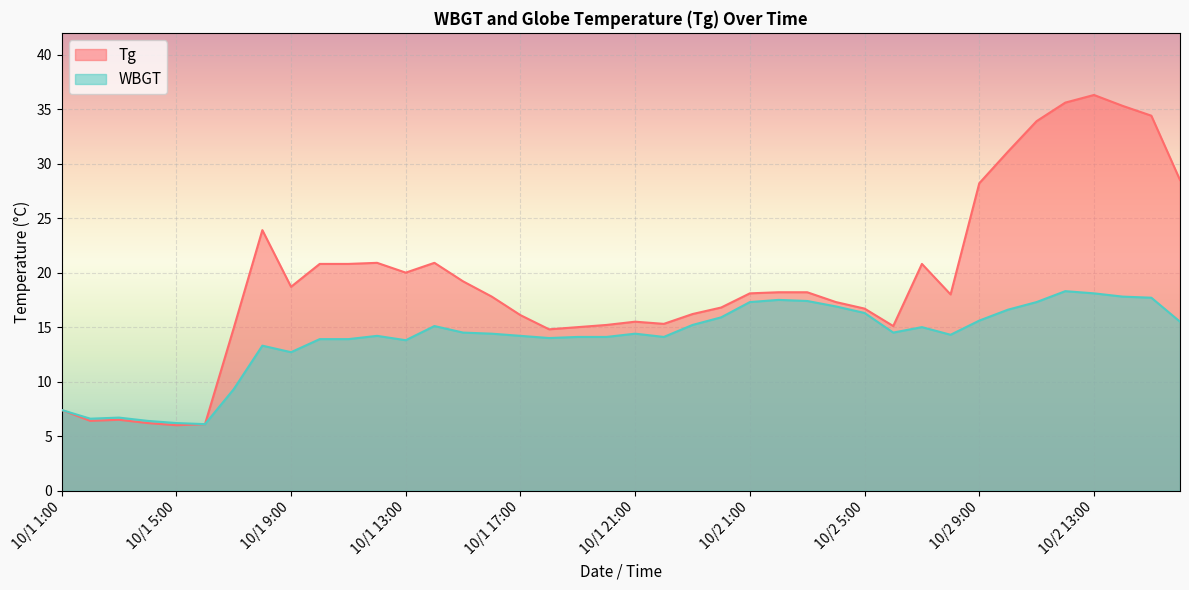

Which label corresponds to the smallest value in the chart?

10/1 5:00